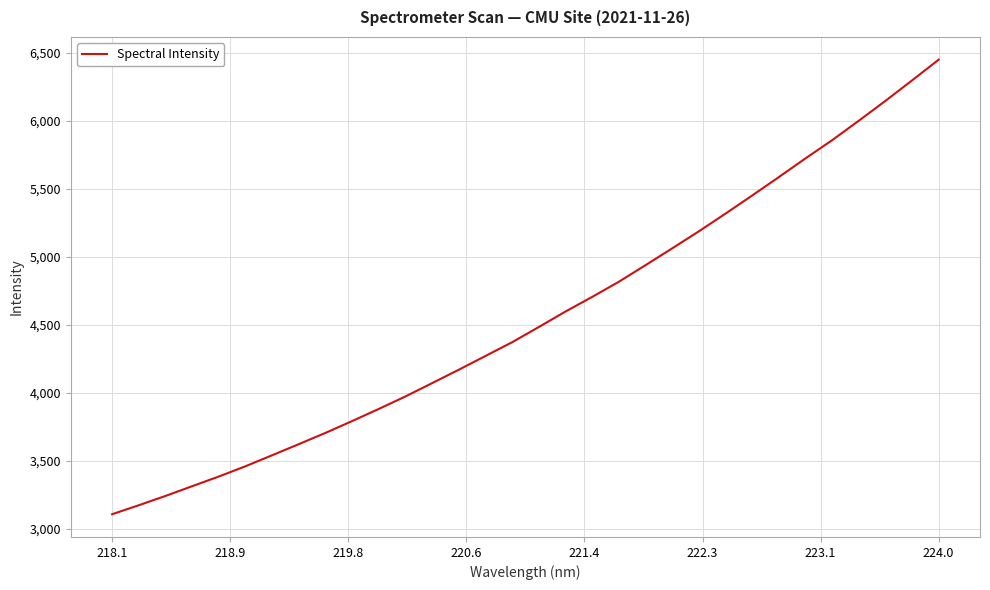

What is the difference between the maximum and minimum values?

3340.8